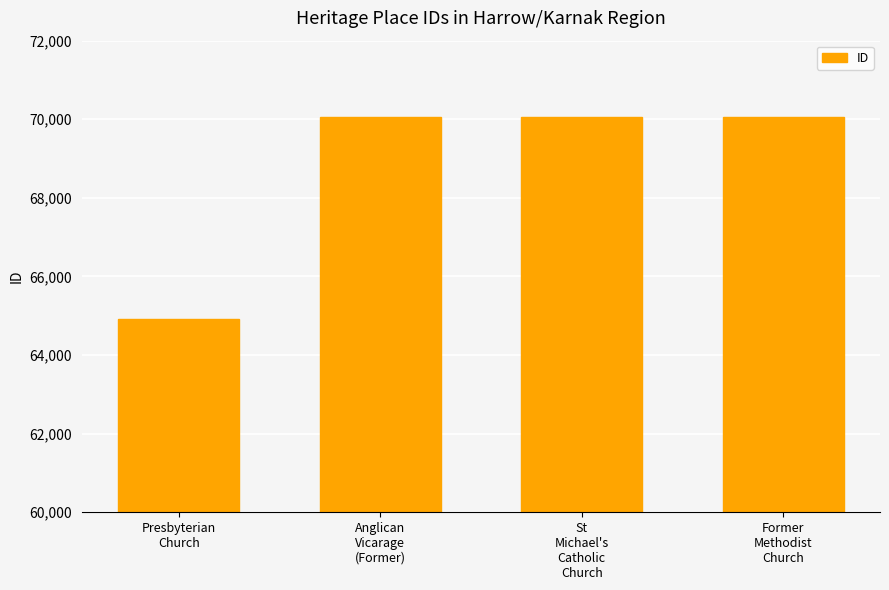

What is the value of the 3rd bar from the left?

70050